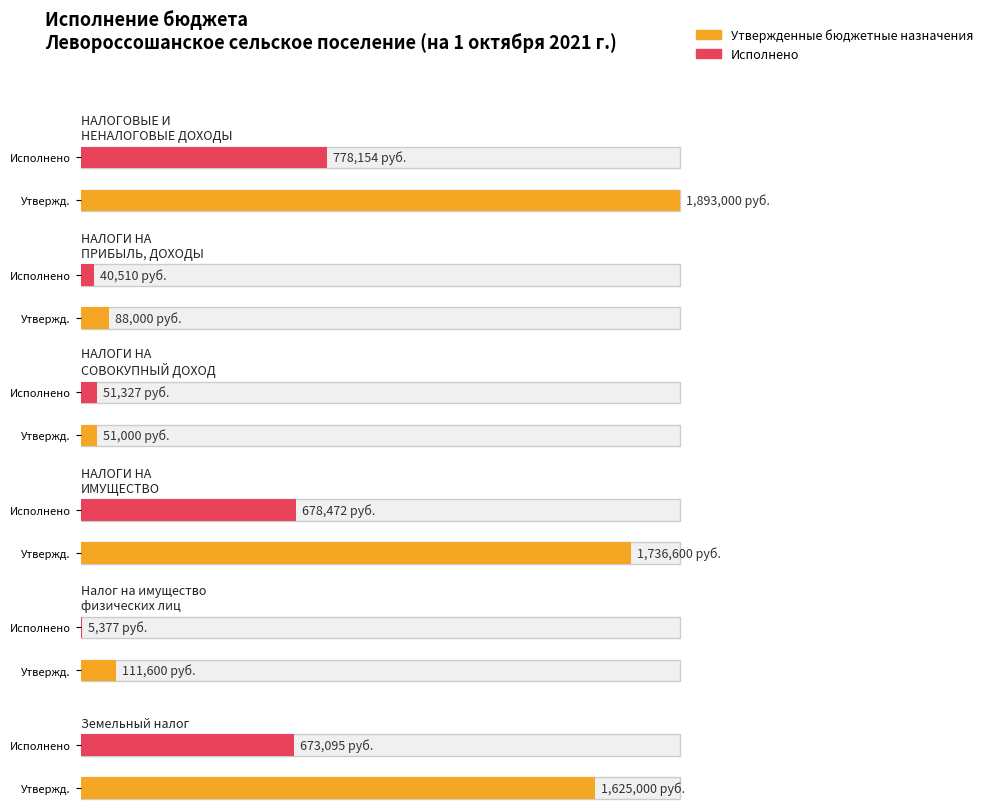

Rank the categories by Исполнено value from lowest to highest.

Налог на имущество
физических лиц, НАЛОГИ НА
ПРИБЫЛЬ, ДОХОДЫ, НАЛОГИ НА
СОВОКУПНЫЙ ДОХОД, Земельный налог, НАЛОГИ НА
ИМУЩЕСТВО, НАЛОГОВЫЕ И
НЕНАЛОГОВЫЕ ДОХОДЫ